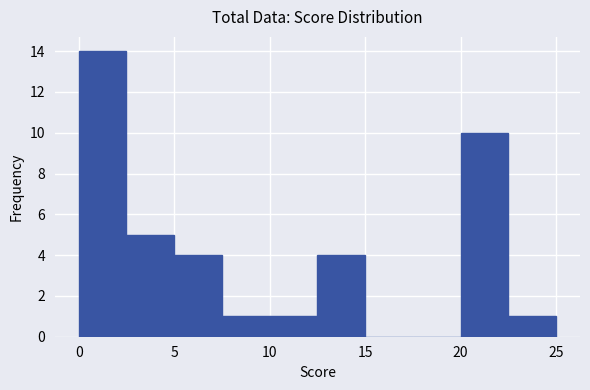

Over which range of the x-axis is the bar tallest?

0.0 to 2.5